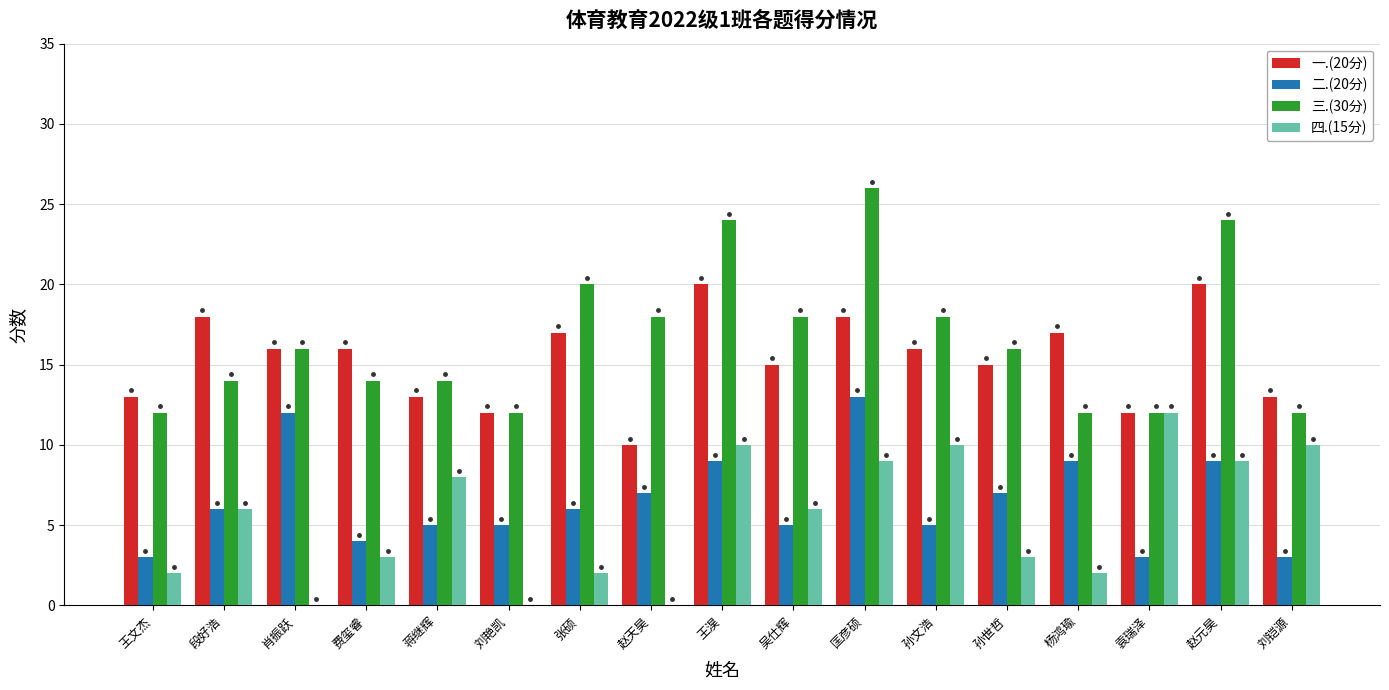

At which category is the sum across all series the highest?

匡彦硕